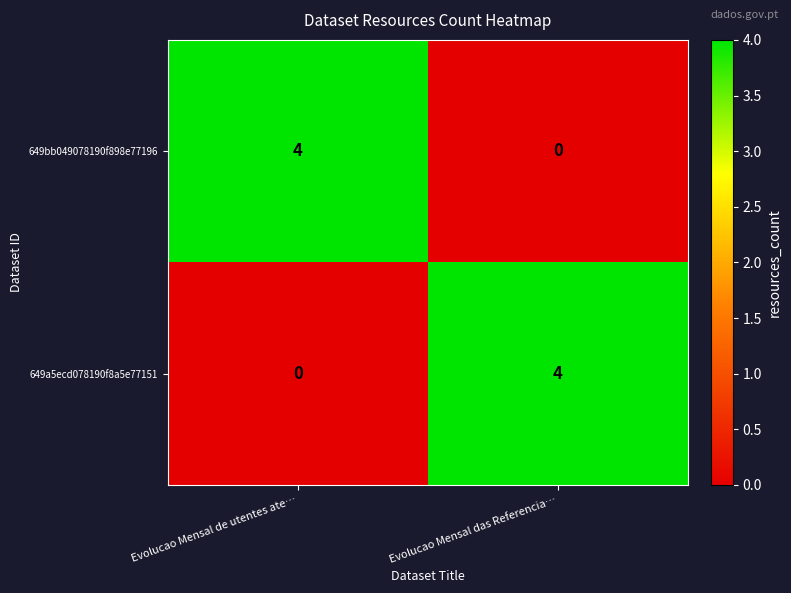

Is it true that 649a5ecd078190f8a5e77151 equals 4 at Evolucao Mensal das Referencia…?

True